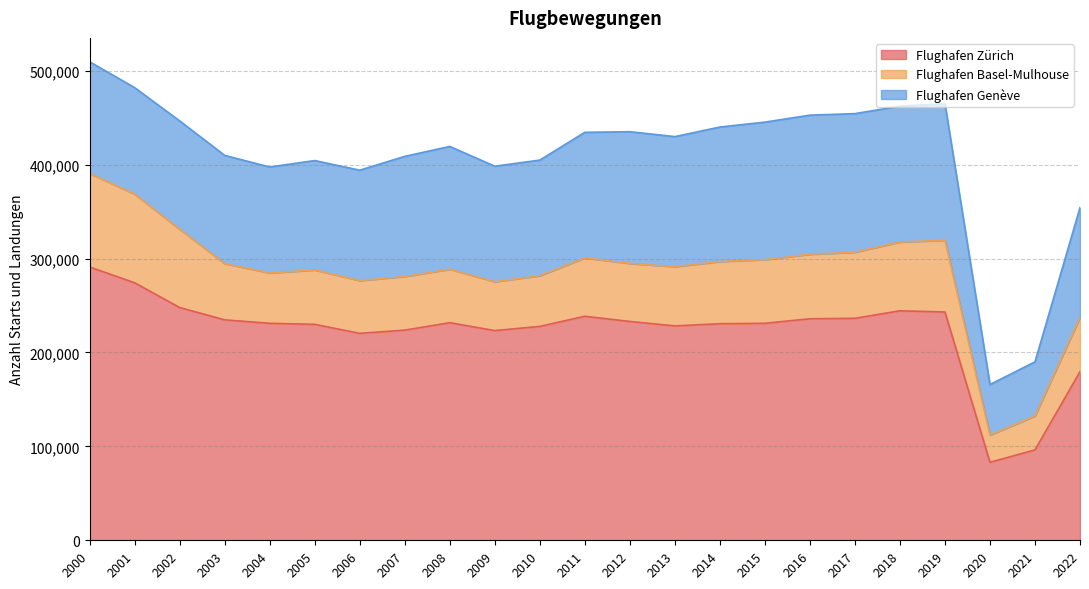

At which category does Flughafen Basel-Mulhouse reach its first local peak?

2005